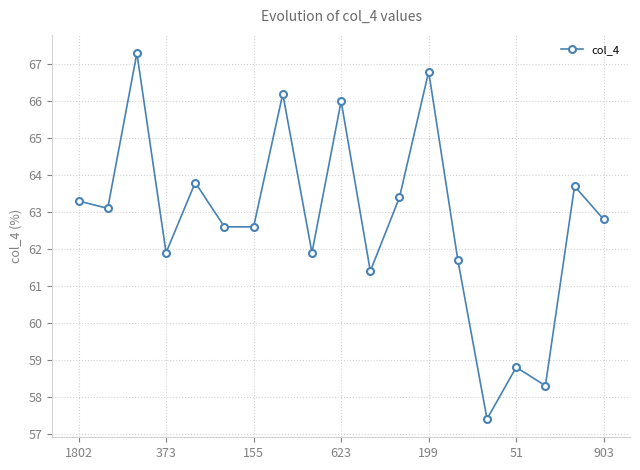

True or false: the data has more than 2 interior local peaks.

True